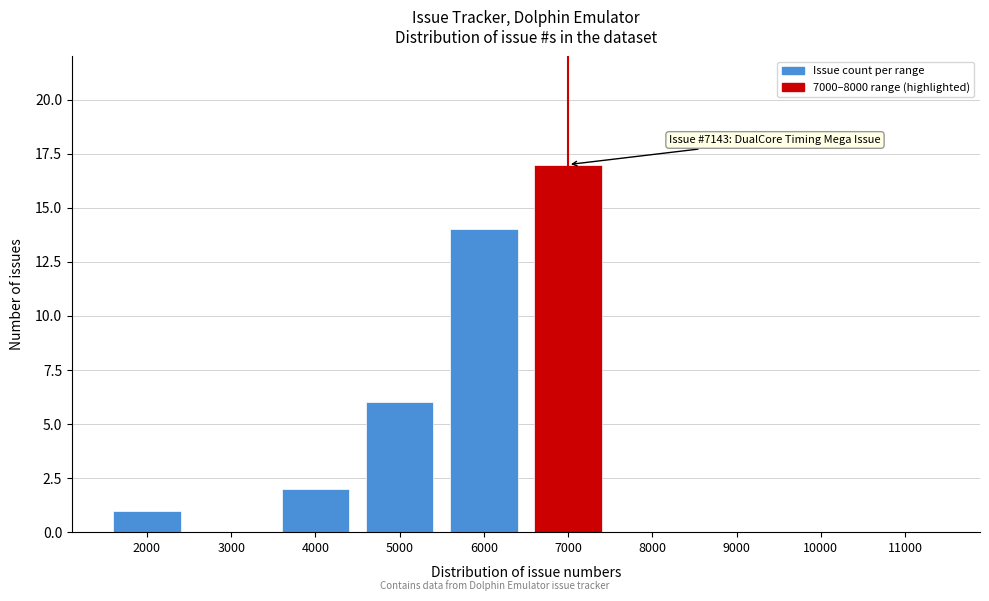

Reading left to right, list all the values displayed in this chart.

2000=1	3000=0	4000=2	5000=6	6000=14	7000=17	8000=0	9000=0	10000=0	11000=0